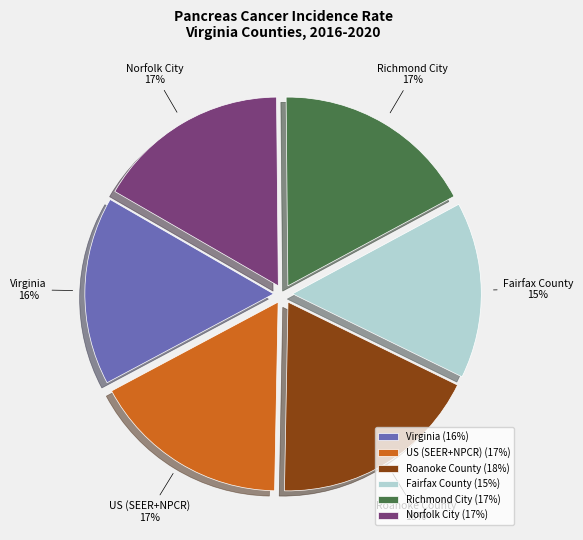

What is the smallest slice in the pie chart?

Fairfax County